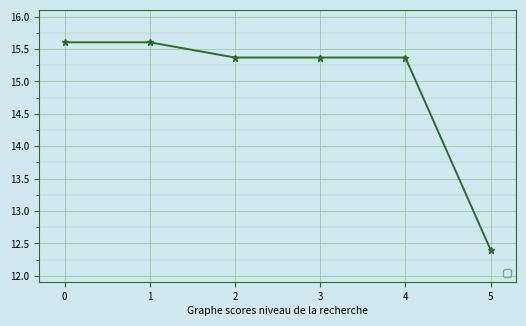

Reading left to right, list all the values displayed in this chart.

0=15.6	1=15.6	2=15.4	3=15.4	4=15.4	5=12.4